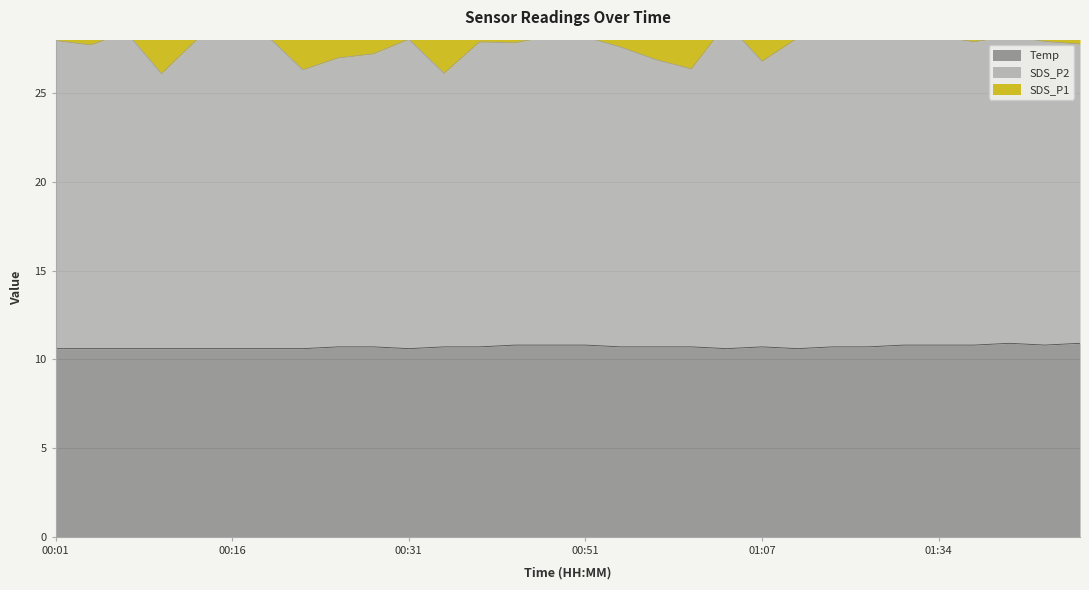

What is the total value across all series at 00:51?

39.0